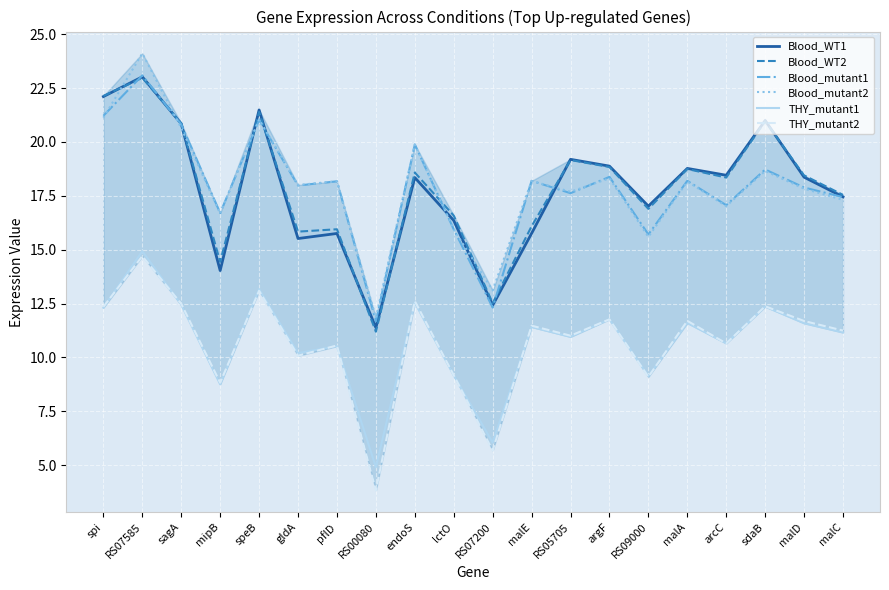

True or false: Blood_mutant2 has a value of 6.0 at endoS.

False